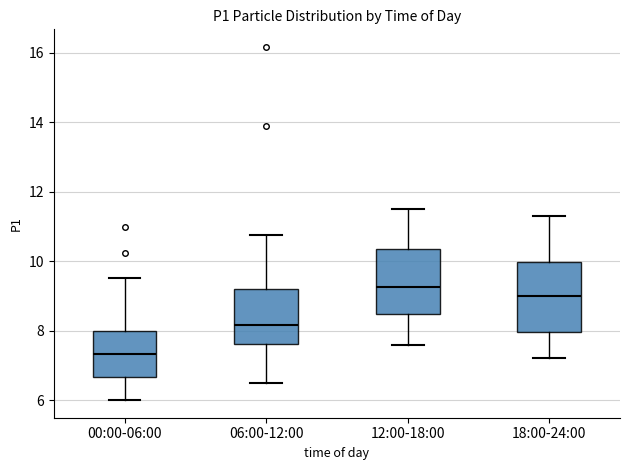

Where does the lower whisker of the box for 12:00-18:00 end on the y-axis? The values are not printed on the chart, so give them approximately, as read against the axis.

7.6